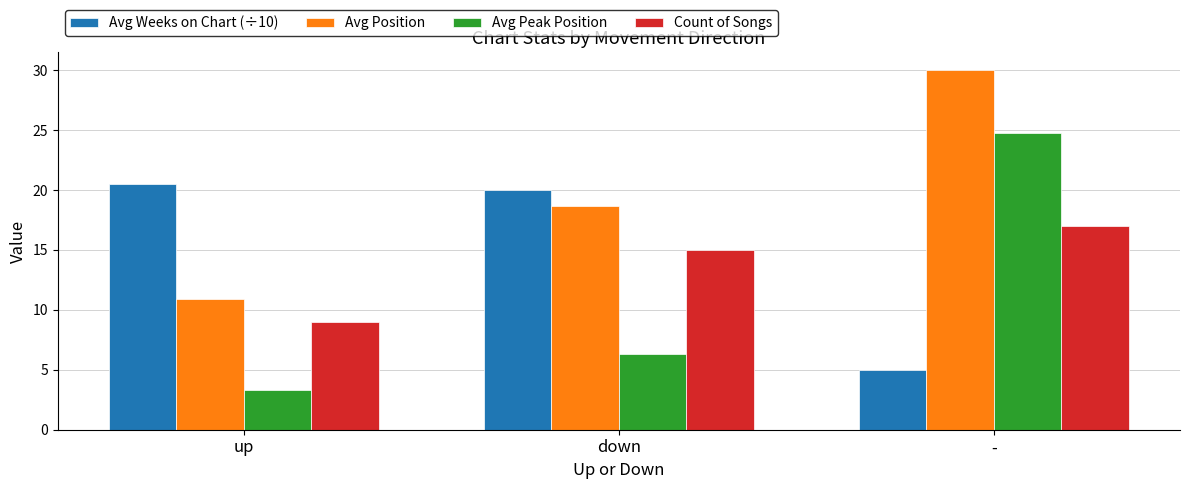

The value of Count of Songs at up is 15.7. True or false?

False